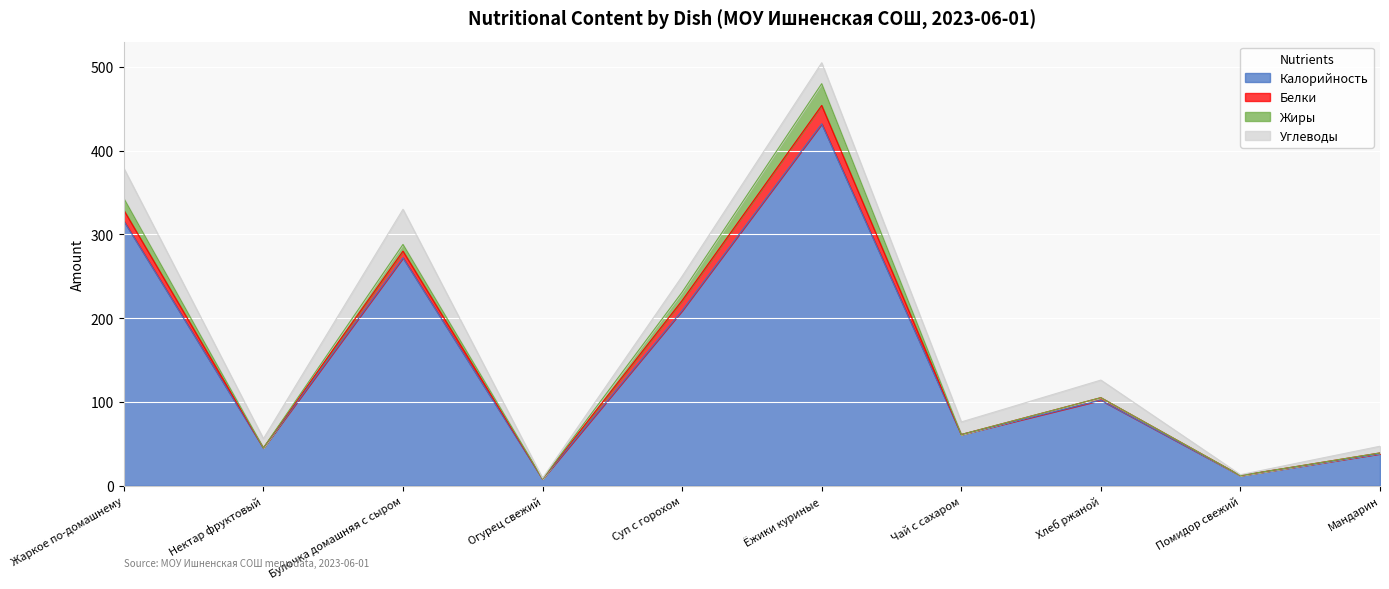

At which category does Жиры reach its first local valley?

Нектар фруктовый